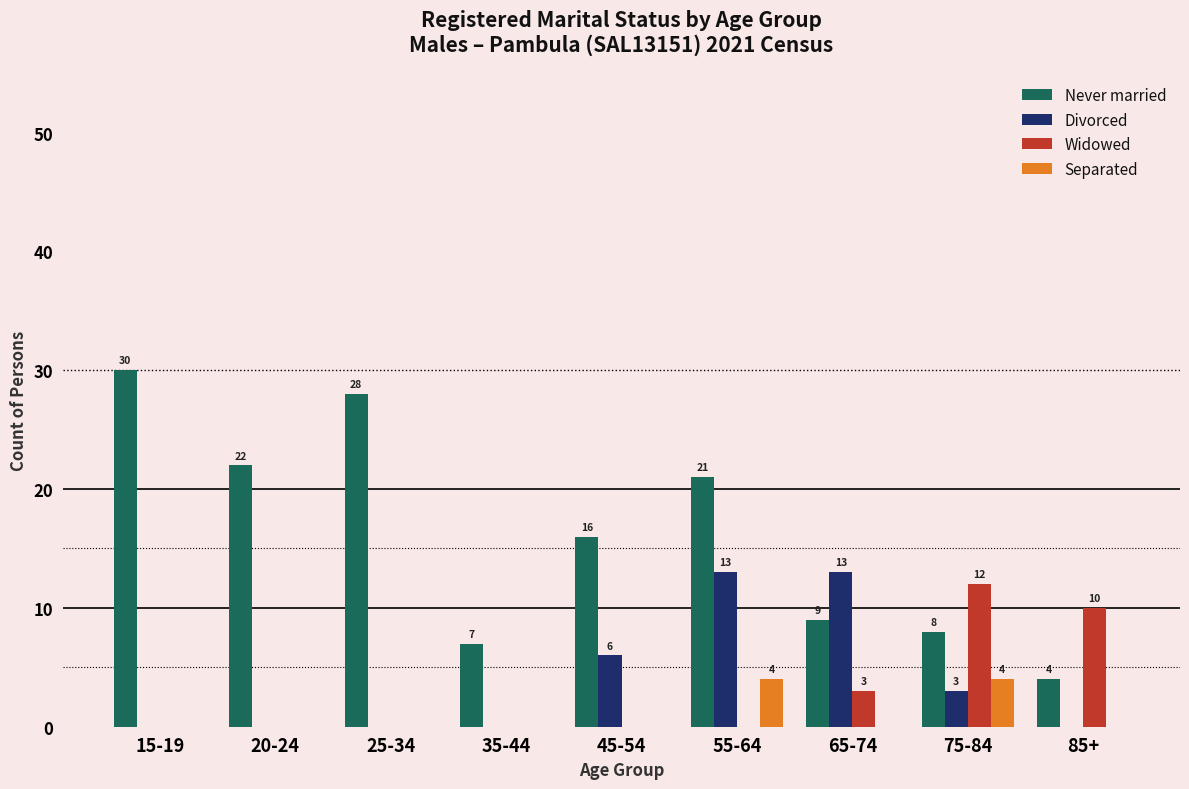

What is the greatest value displayed?

30